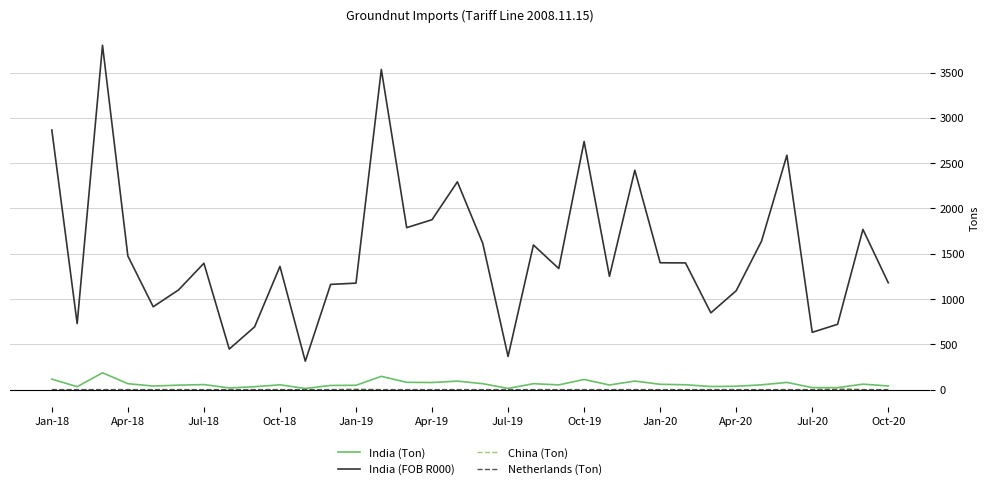

Which series has the largest range (max minus min)?

India (FOB R000)